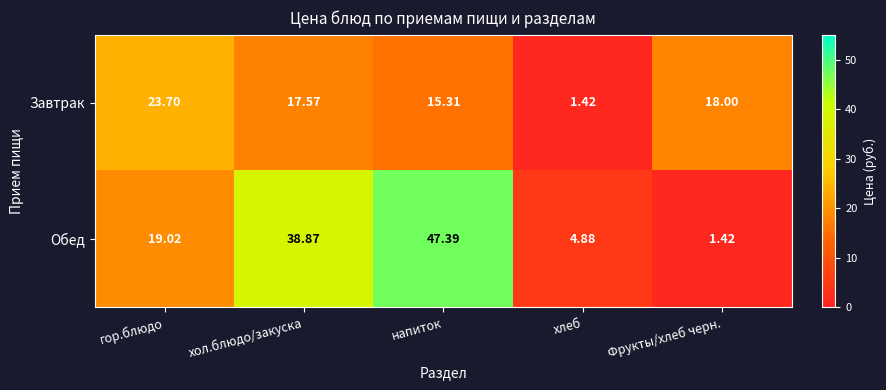

Count the number of data series in this chart.

2